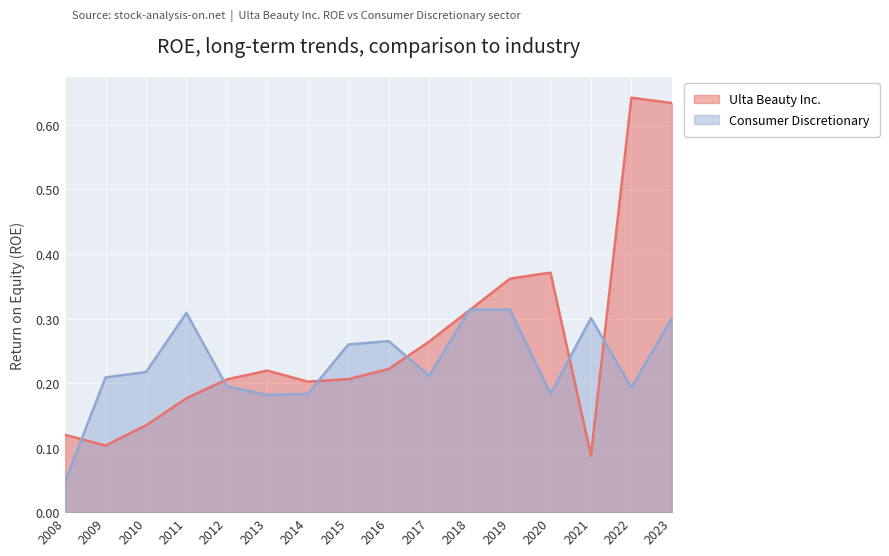

Does the chart display data point markers on the line(s)?

No